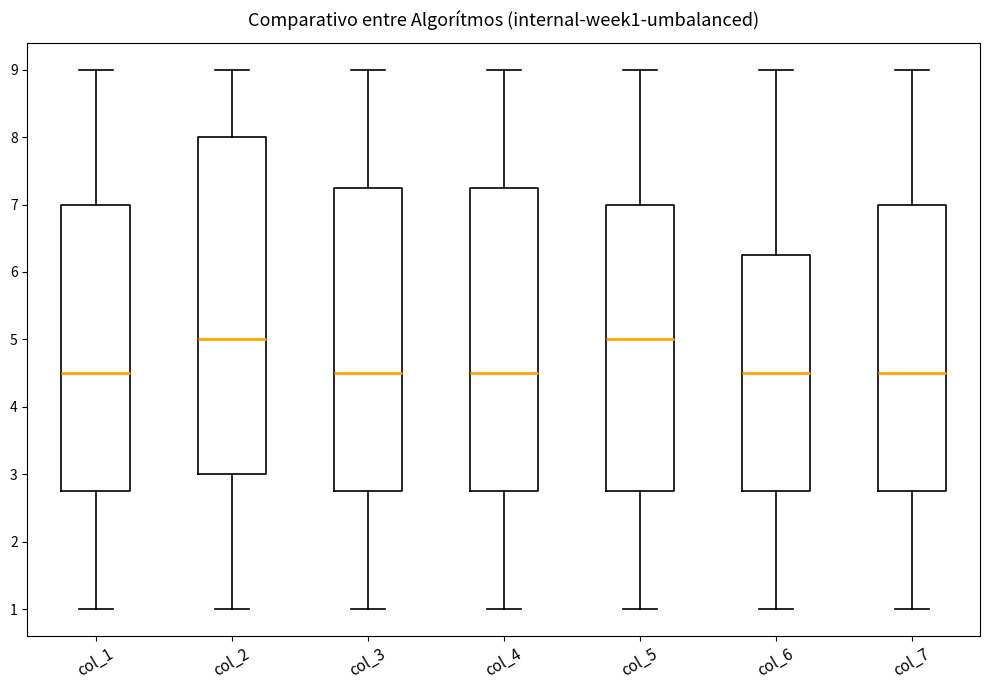

Which box is the tallest, from its lower edge to its upper edge?

col_2